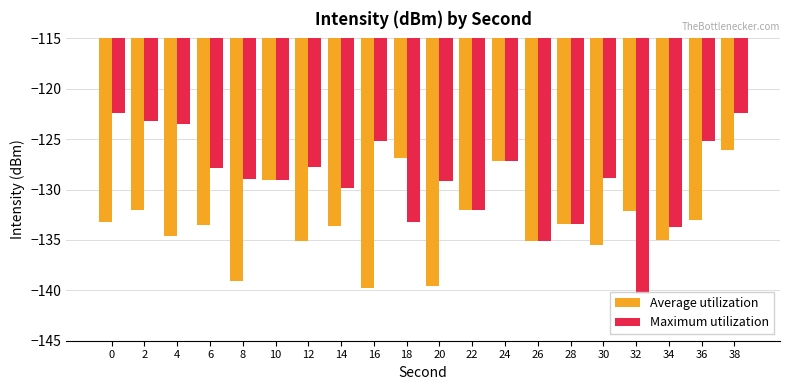

How many data points in Maximum utilization are less than -128?

11